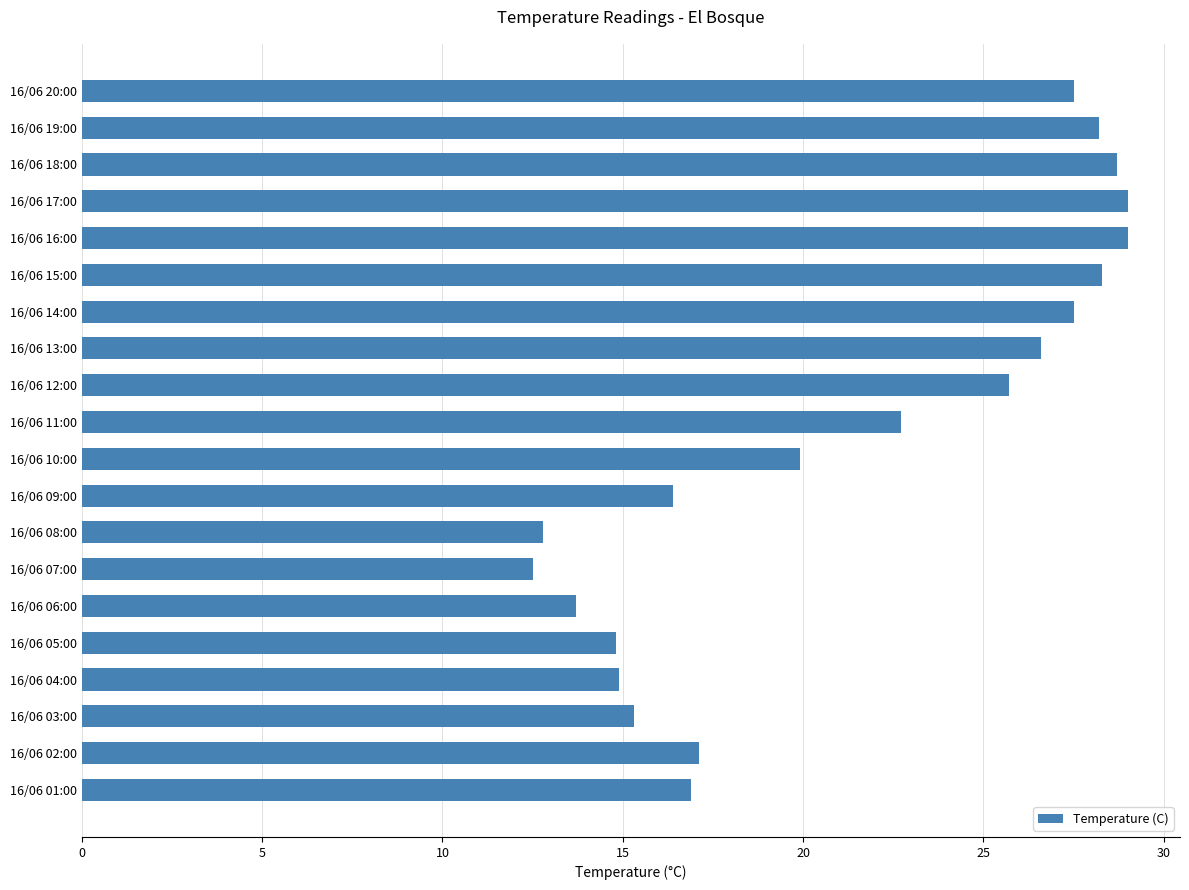

Which label corresponds to the smallest value in the chart?

16/06 07:00